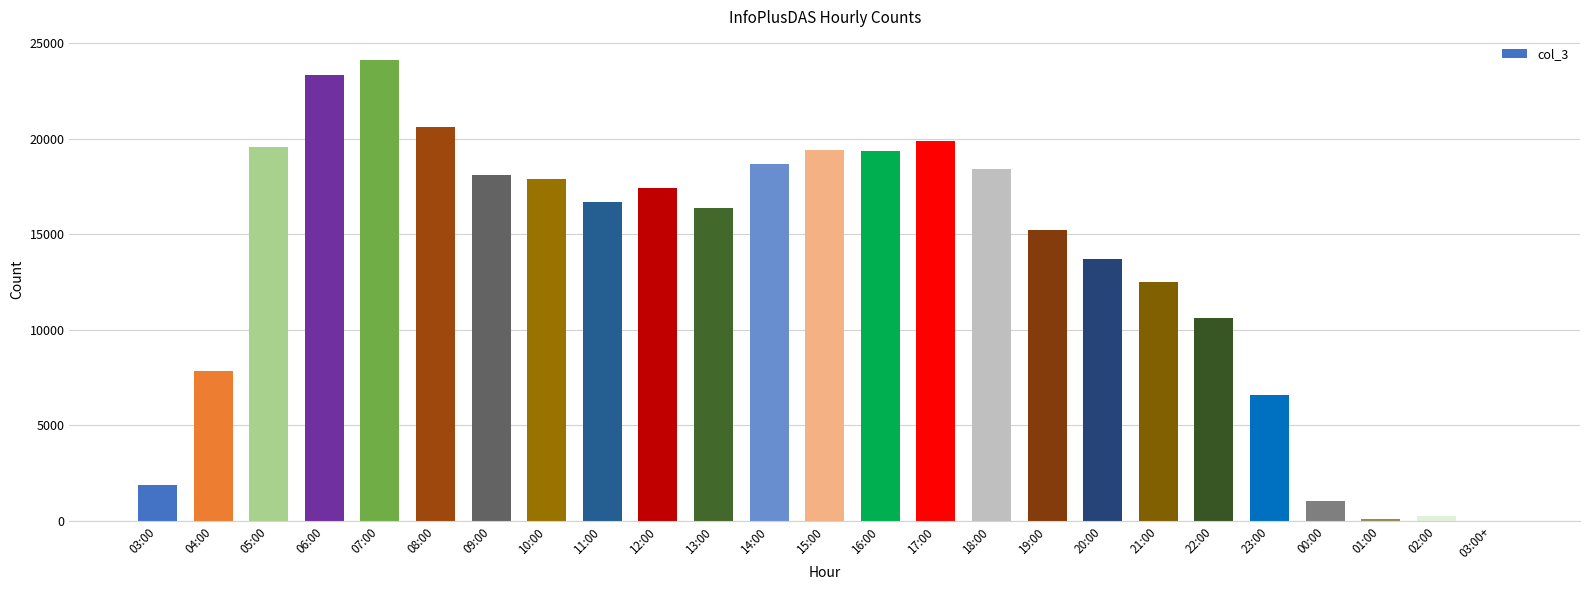

The chart shows a value of 18456 at 21:00. True or false?

False